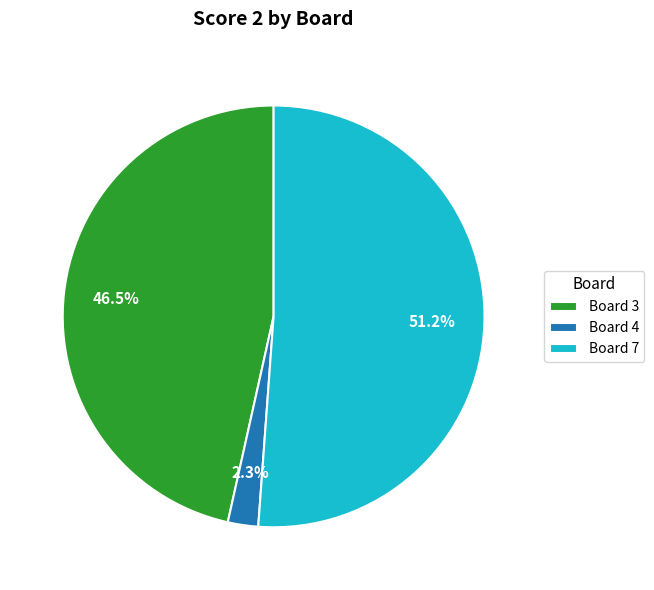

Which category has the smallest portion of the pie?

Board 4